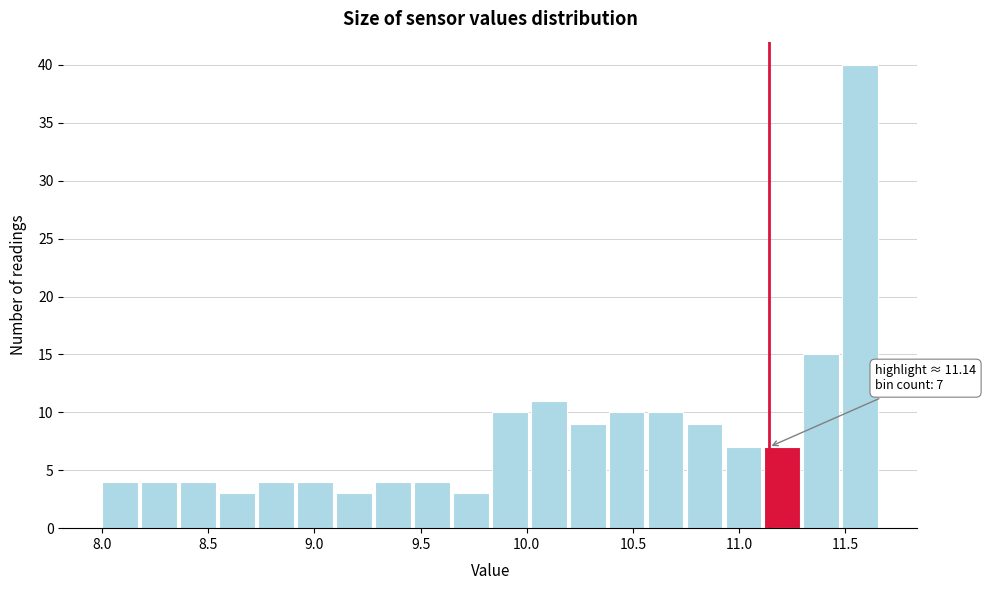

Around what value on the x-axis is the tallest bar? Give the approximate position of its centre, as read against the axis.

11.55